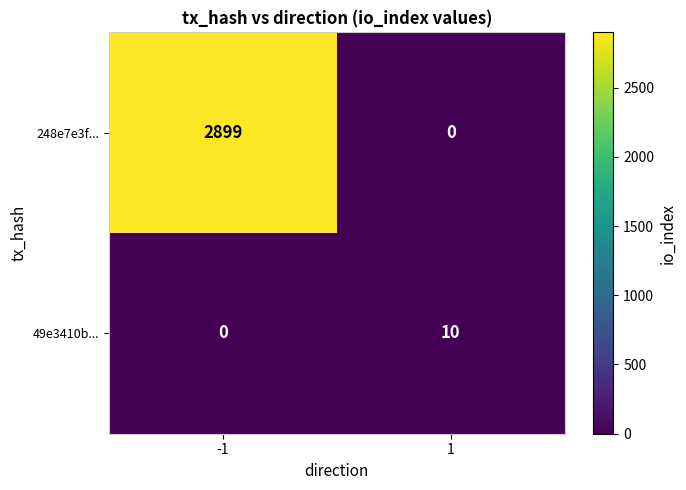

True or false: 248e7e3f... has a value of 1984 at 1.

False